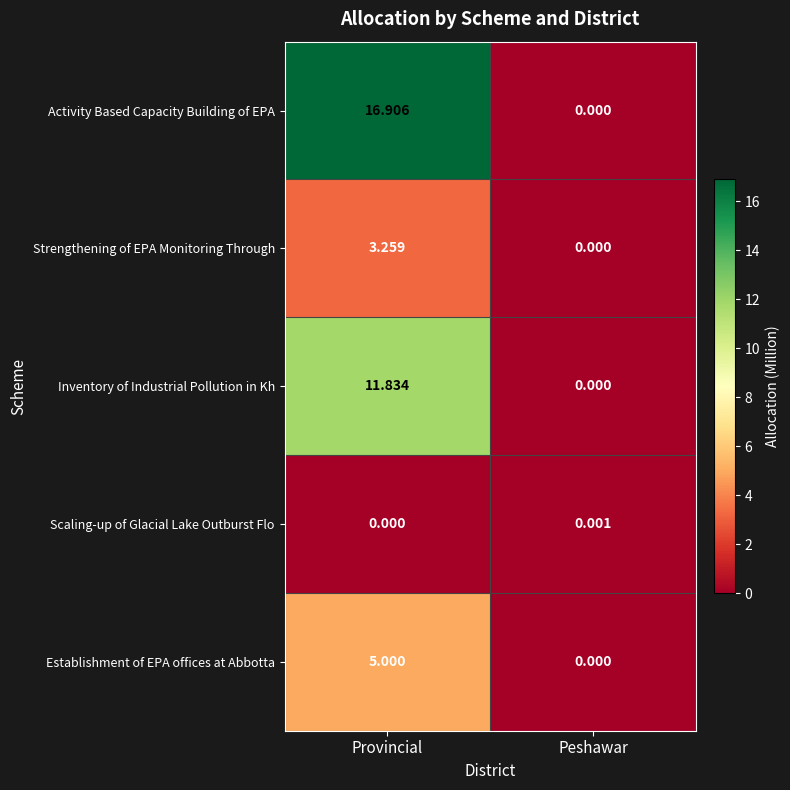

What is the total value across all series at Provincial?

37.0